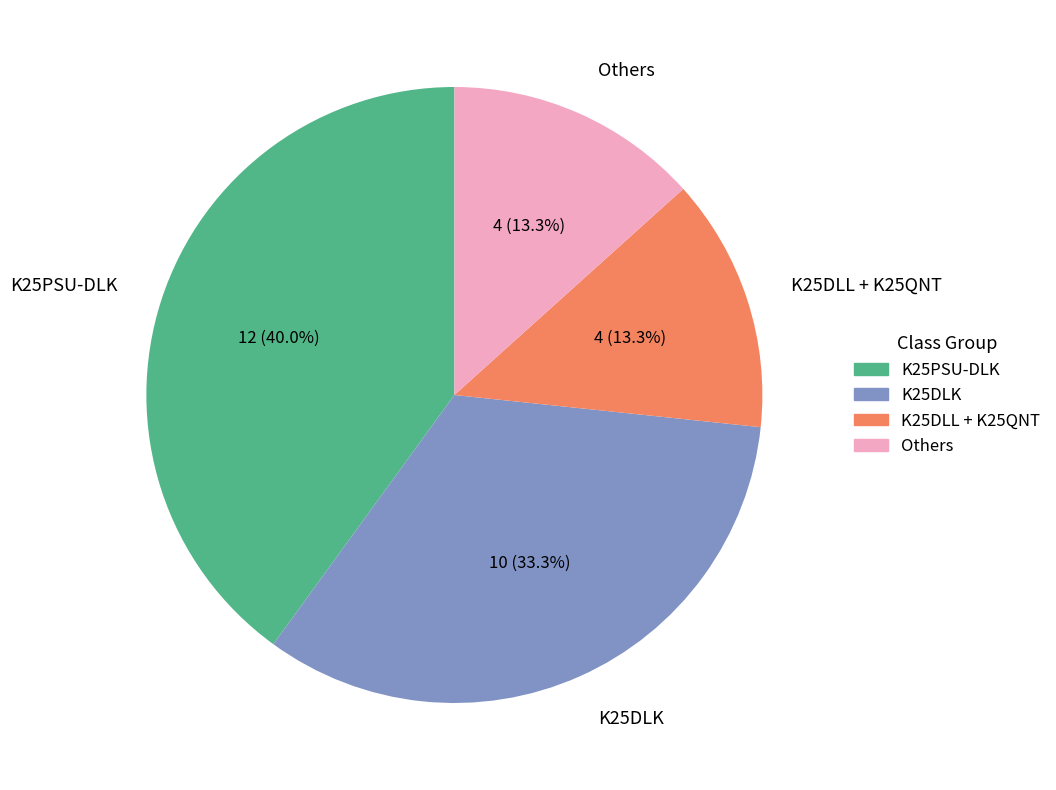

Do K25DLK and K25DLL + K25QNT together represent more than half of the pie?

No